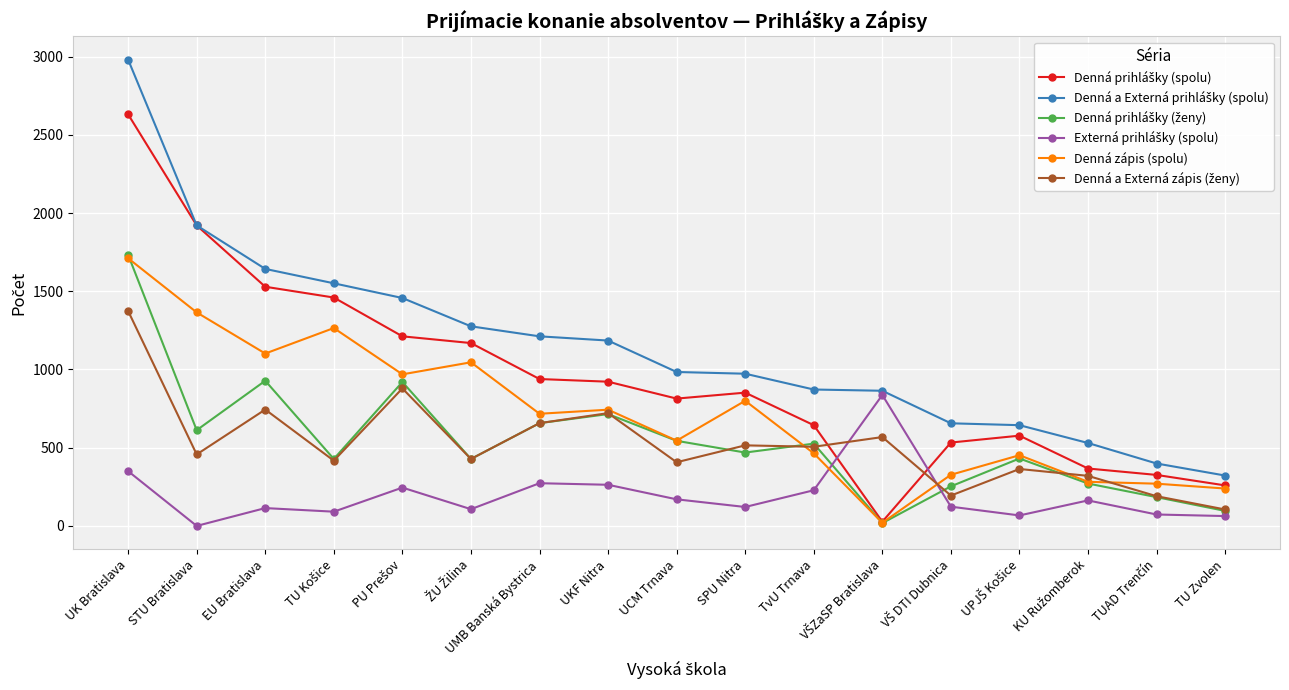

What is the greatest value displayed?

2981